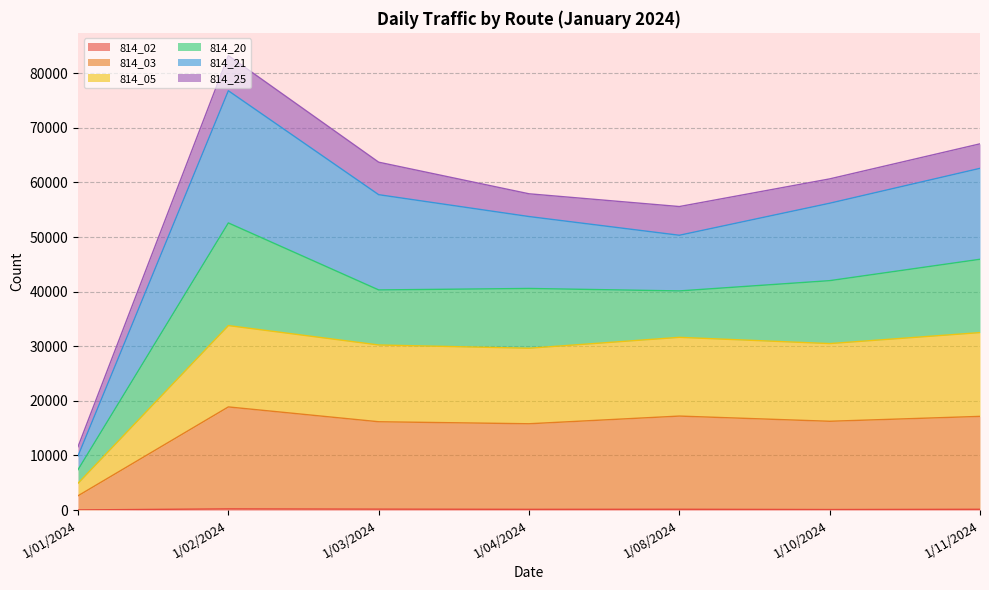

At which category is the sum across all series the highest?

1/02/2024